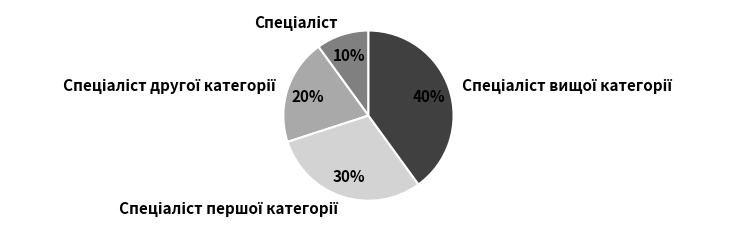

How many segments does this pie chart have?

4